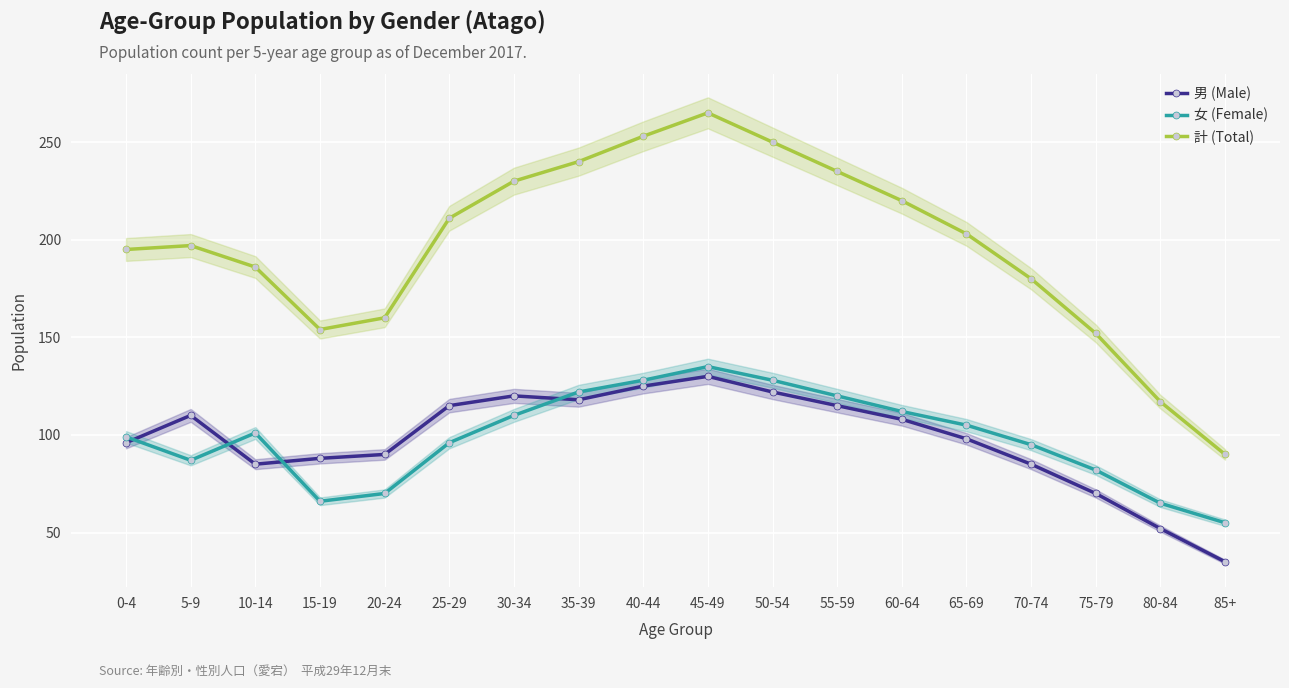

List the labels in order of 男 (Male) value, smallest first.

85+, 80-84, 75-79, 10-14, 70-74, 15-19, 20-24, 0-4, 65-69, 60-64, 5-9, 25-29, 55-59, 35-39, 30-34, 50-54, 40-44, 45-49